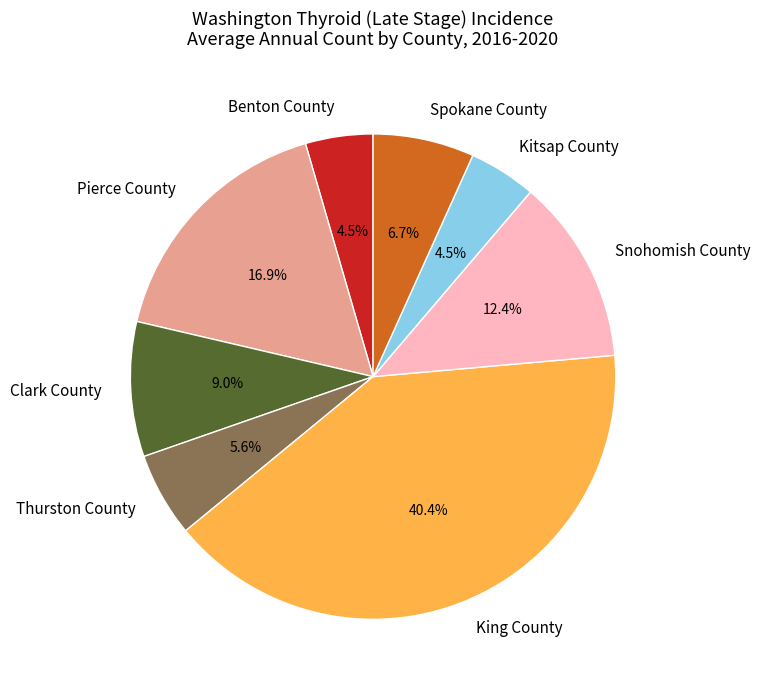

What is the total percentage of Thurston County and Benton County?

10.1%